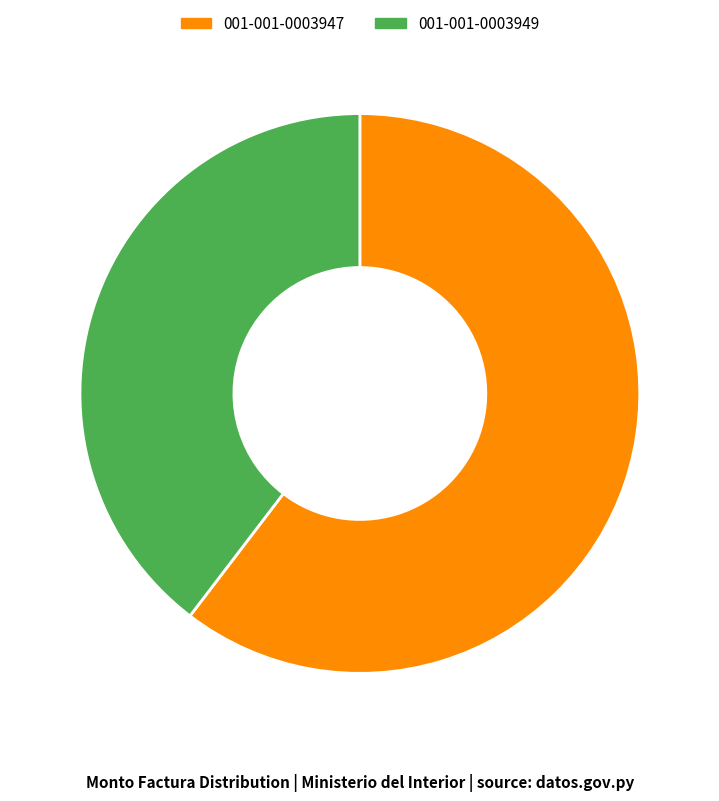

Is 001-001-0003949 the majority of the pie?

No